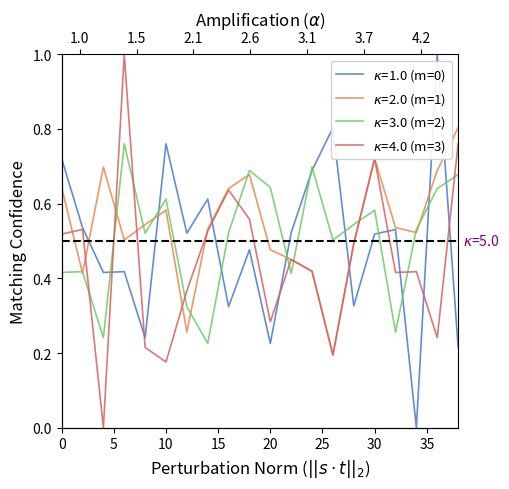

True or false: minute=2 has more than 1 points higher than both neighbors.

True